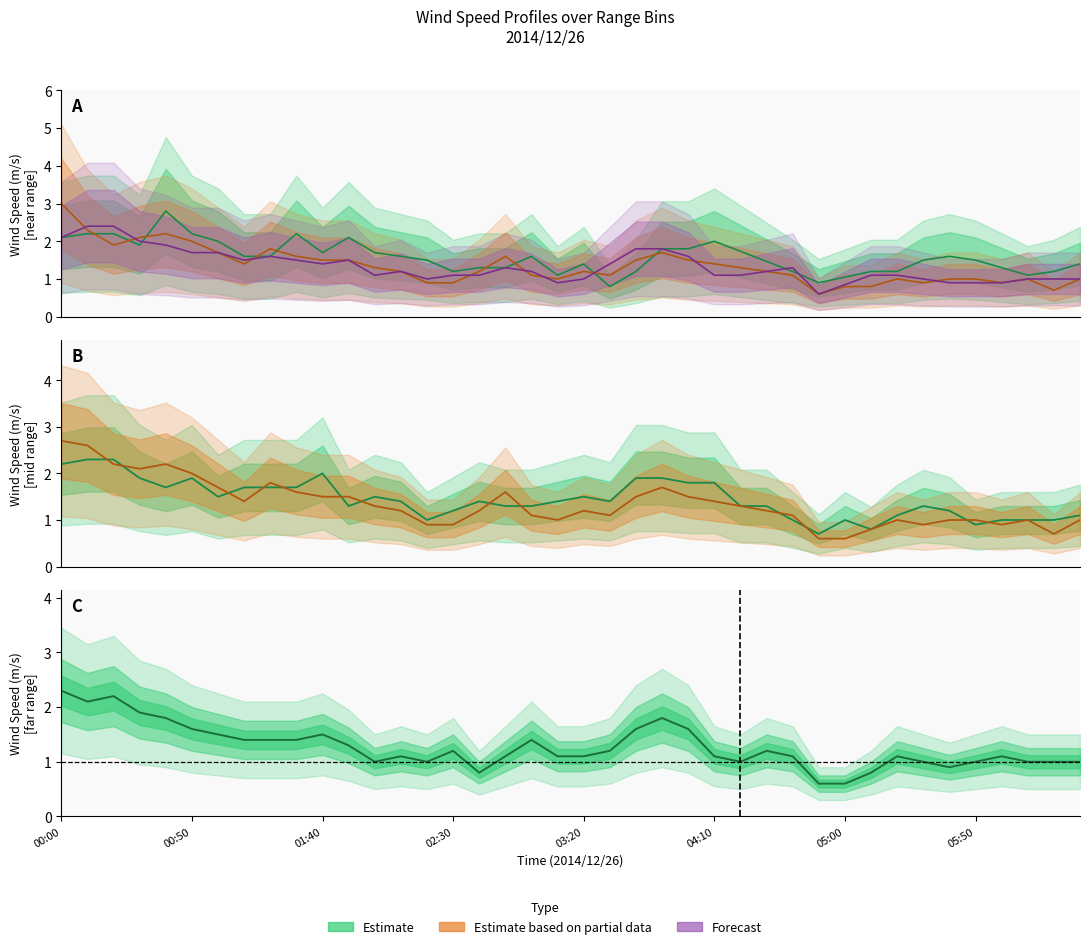

What is the spread (max minus min) of values at 2014/12/26 00:40?

0.5